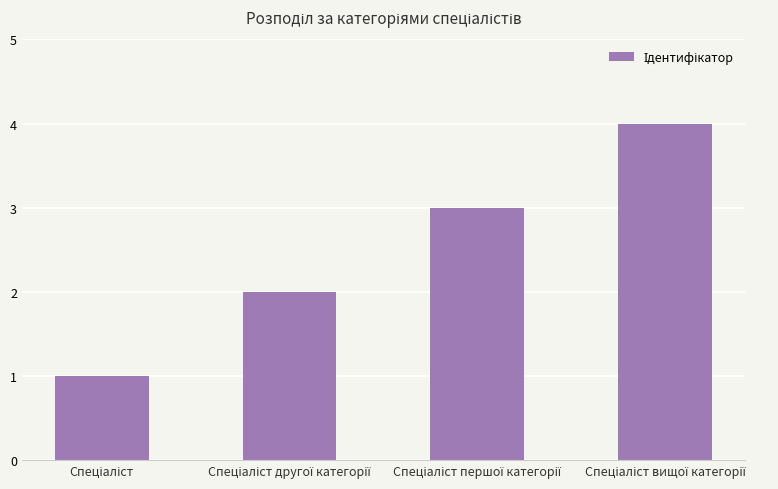

What is the greatest value displayed?

4